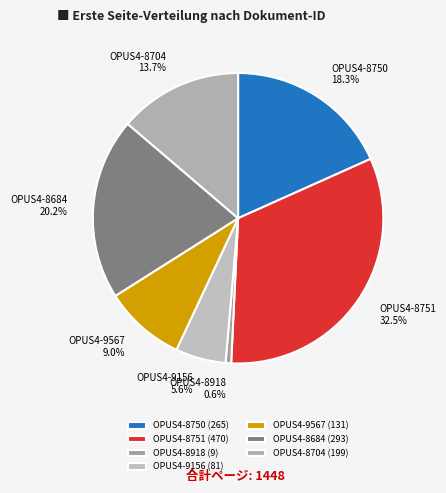

To the nearest percent, what percentage of the pie is OPUS4-9156?

6%